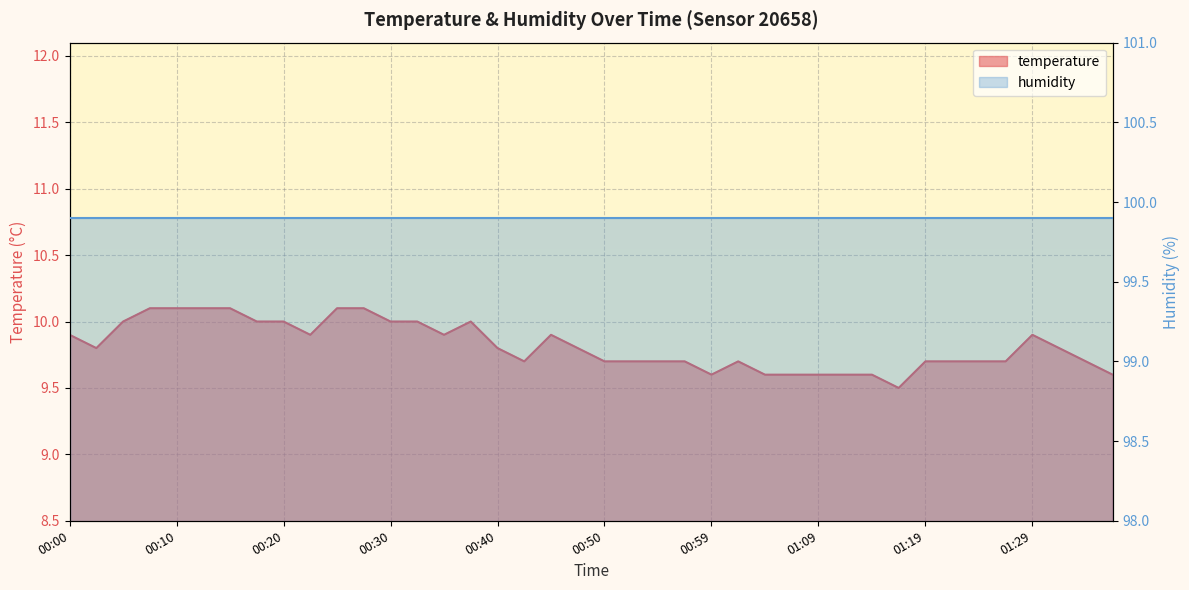

What is the difference between the values at 01:04 and 00:45?

0.3